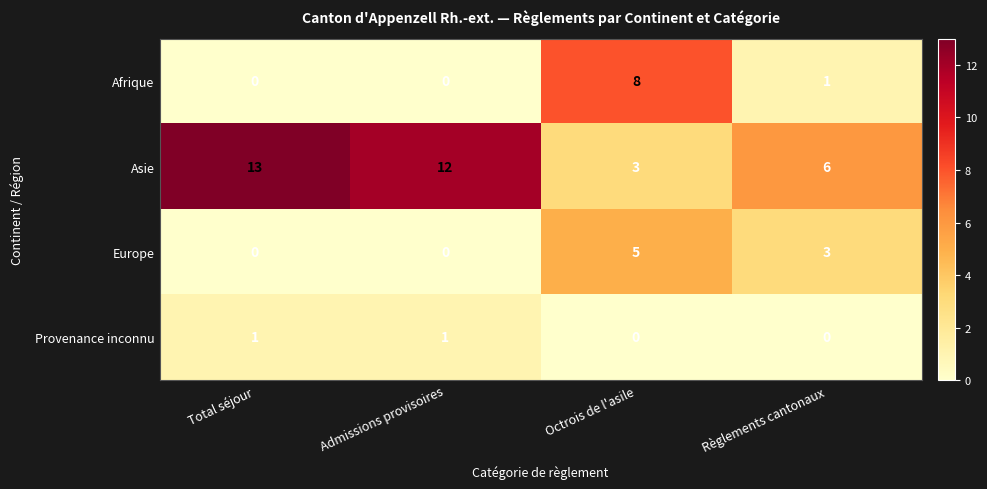

At Règlements cantonaux, list the series in order from smallest to largest.

Provenance inconnu, Afrique, Europe, Asie